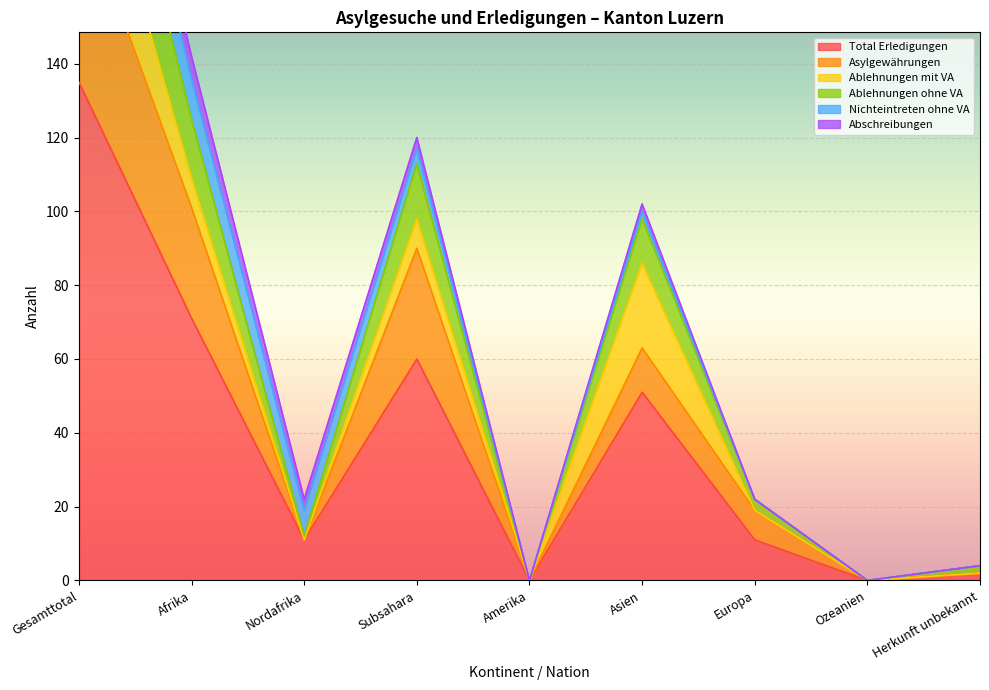

List the labels in order of Total Erledigungen value, largest first.

Gesamttotal, Afrika, Subsahara, Asien, Nordafrika, Europa, Herkunft unbekannt, Amerika, Ozeanien